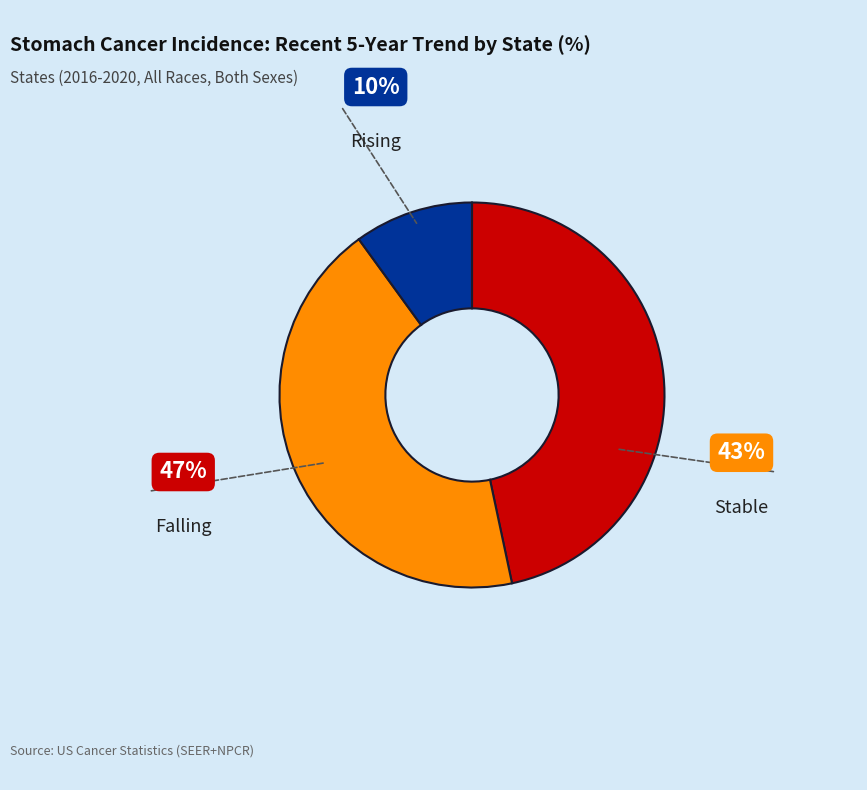

How many slices are in this pie chart?

3